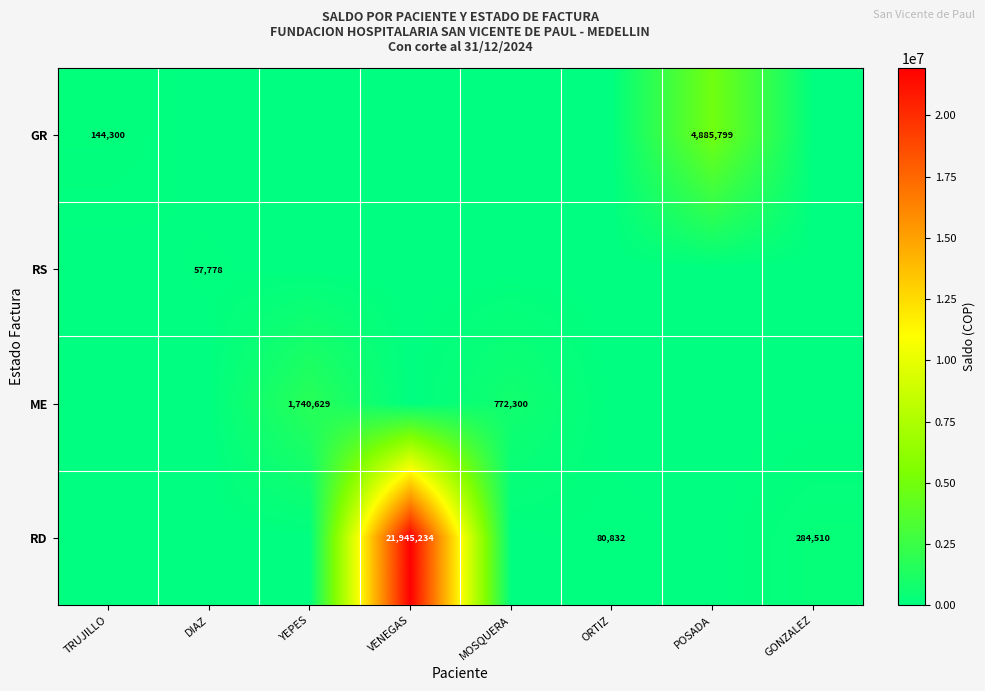

What is the difference between the GR values at POSADA and TRUJILLO?

4741499